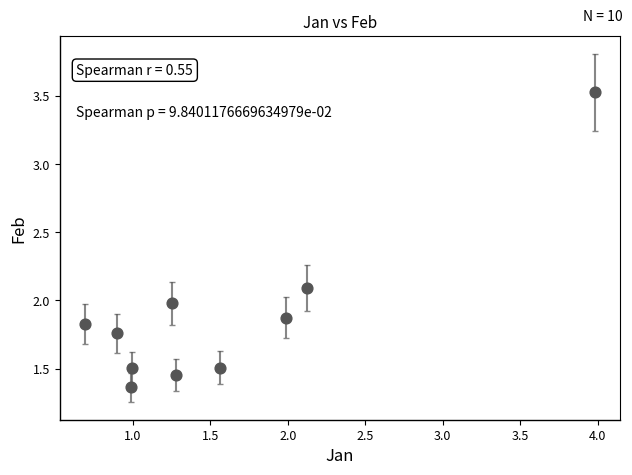

What is the average X value?

1.6